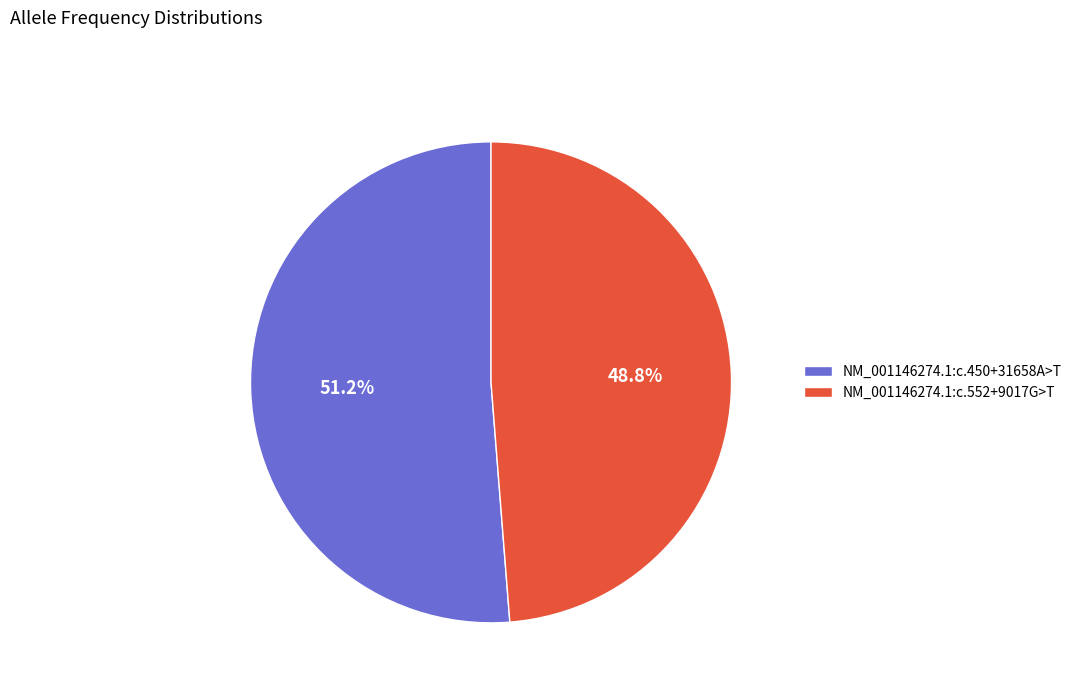

To the nearest percent, what is the combined percentage of NM_001146274.1:c.450+31658A>T and NM_001146274.1:c.552+9017G>T?

100%